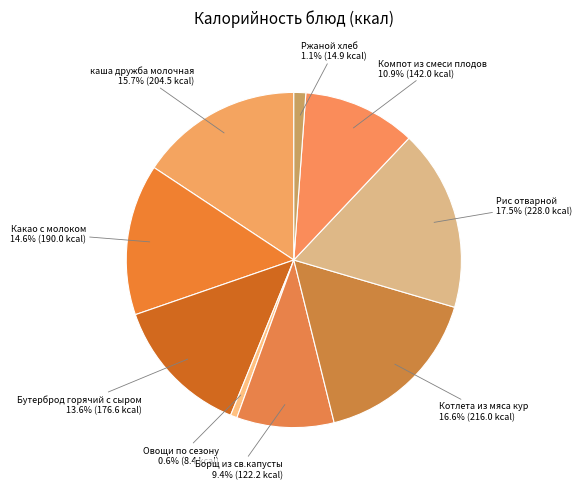

Is there a majority slice in this chart?

No